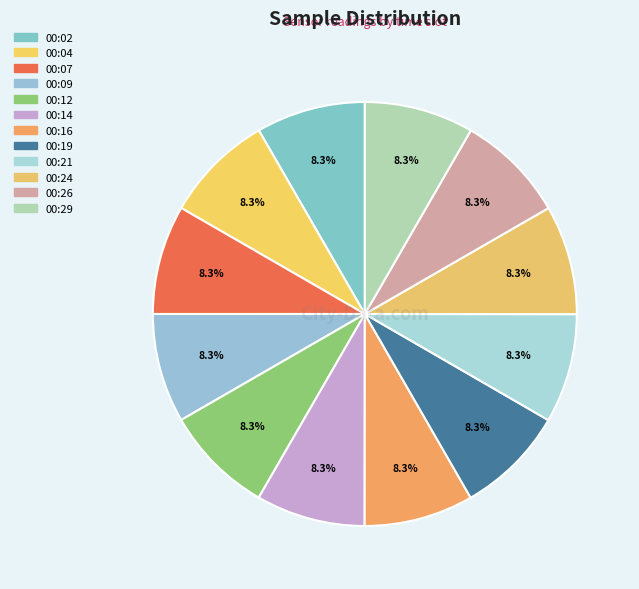

What percentage do 00:07 and 00:04 together represent?

16.7%